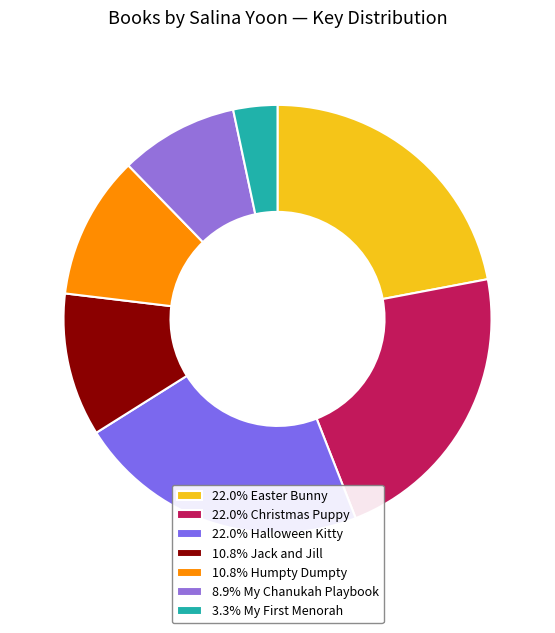

How many slices are in this pie chart?

7